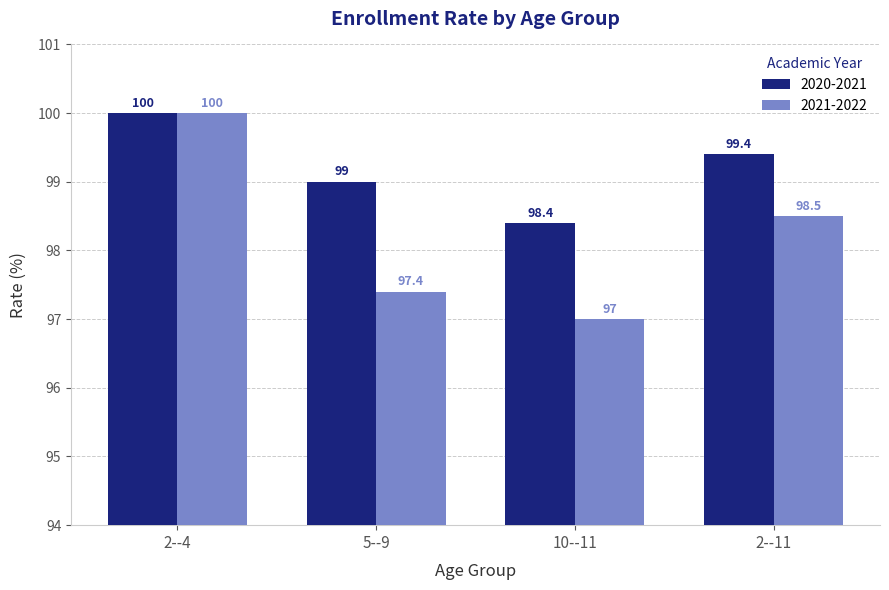

Count the number of data series in this chart.

2